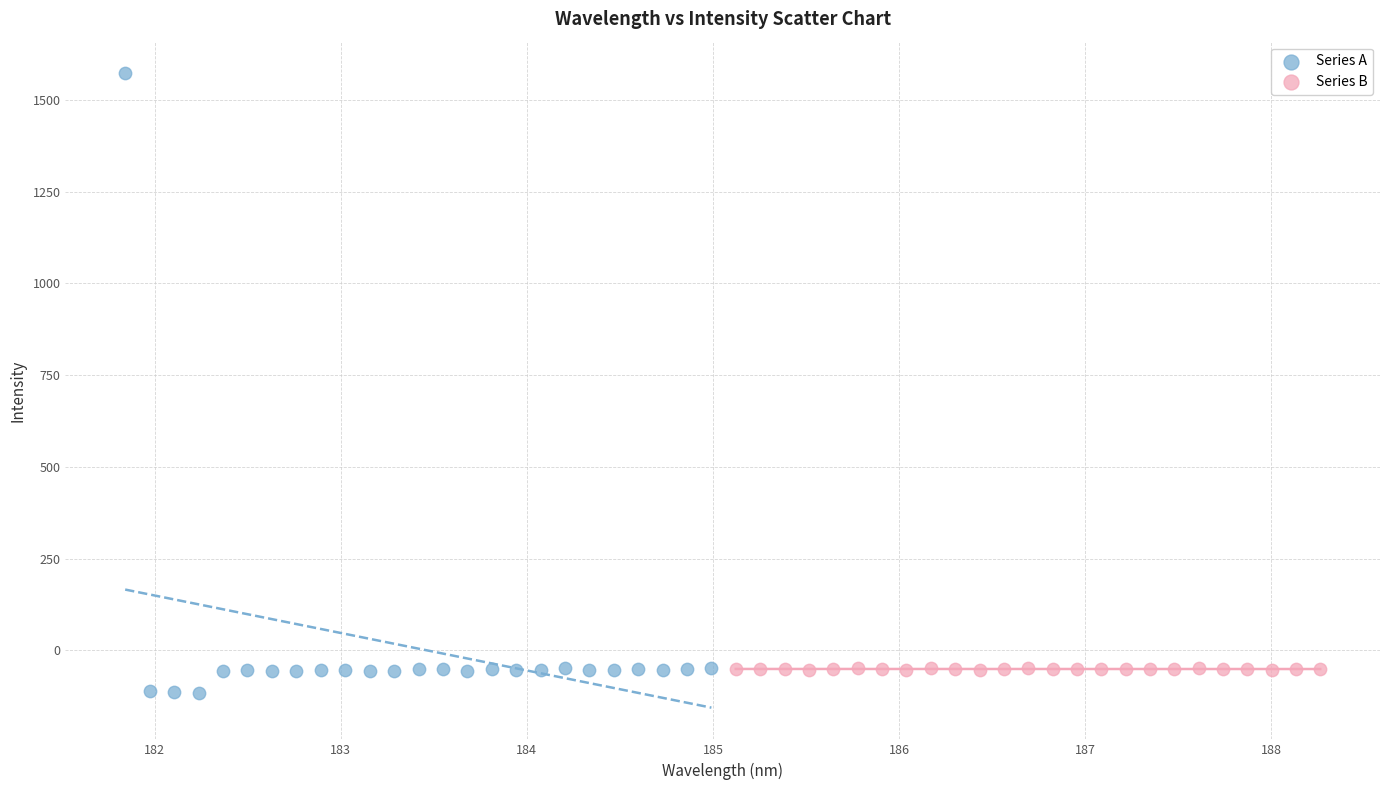

Which series has the largest Y range (max minus min)?

Series A